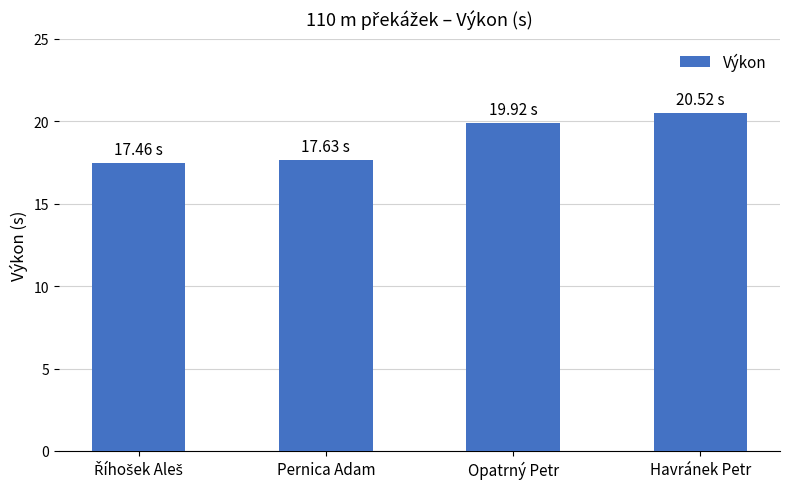

Does the chart contain any negative values?

No